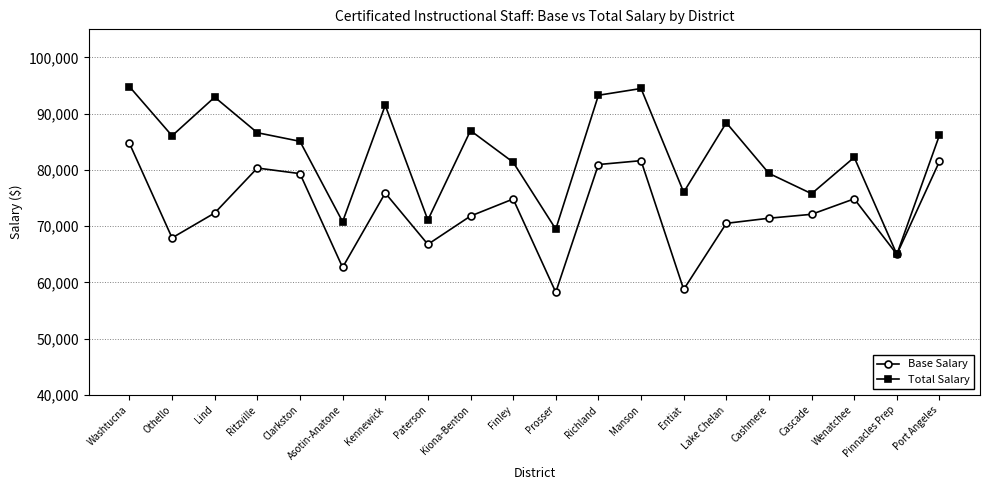

Rank the series by their average value, from lowest to highest.

Base Salary, Total Salary